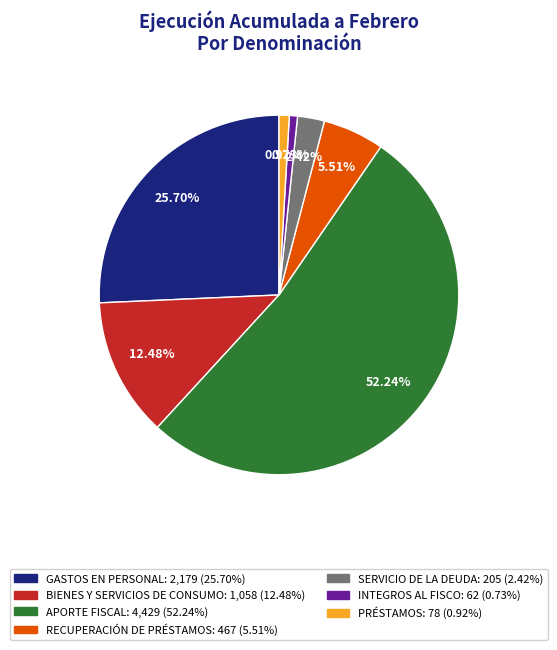

Count the number of slices in the pie.

7